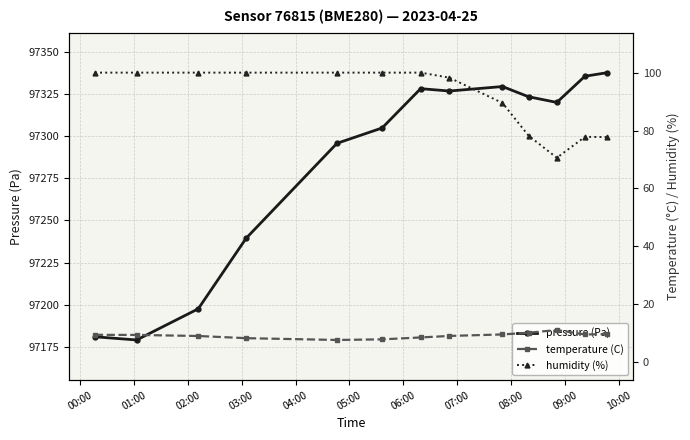

True or false: humidity (%) has more than 2 interior local peaks.

False